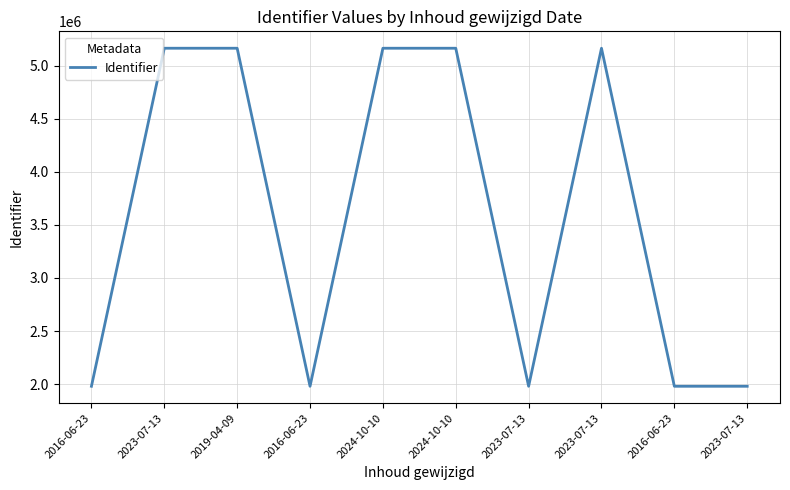

Reading left to right, transcribe all the data shown in this chart.

1979027	5165733	5165735	1979028	5165737	5165740	1979030	5165742	1979031	1979033